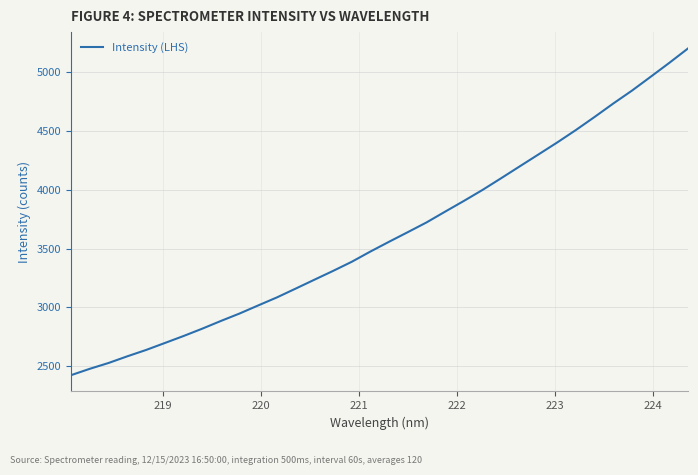

What is the average value?

3618.3